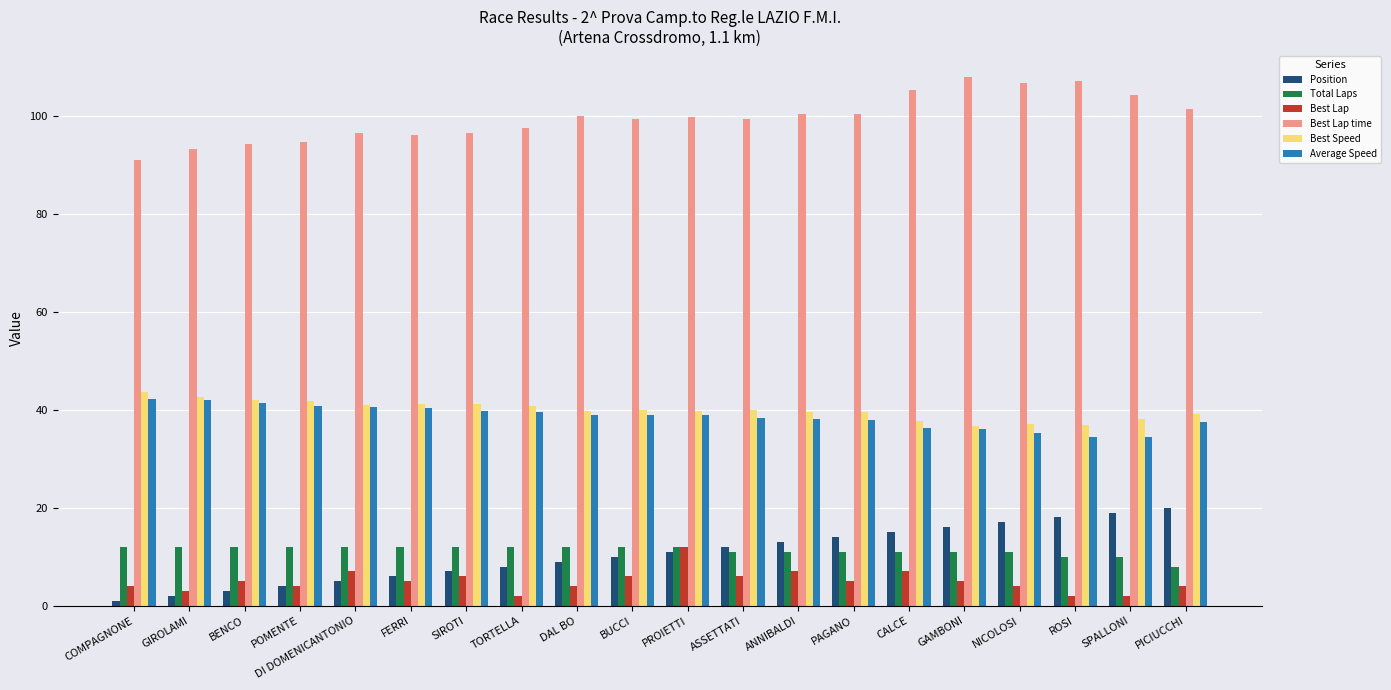

Which series changed the most between GIROLAMI and DI DOMENICANTONIO?

Best Lap